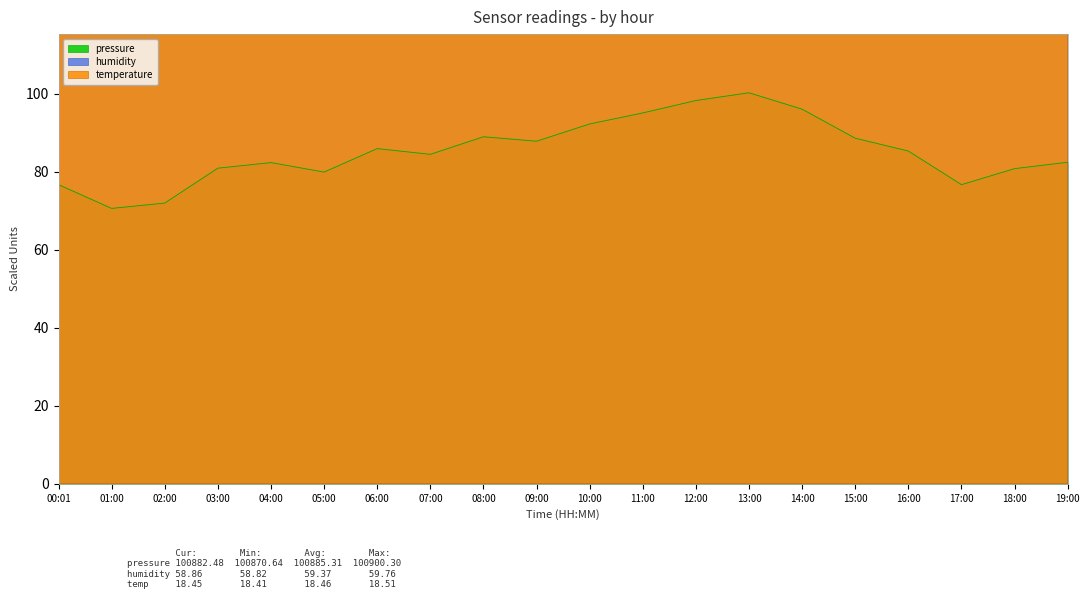

What is the maximum value for pressure?

100.3